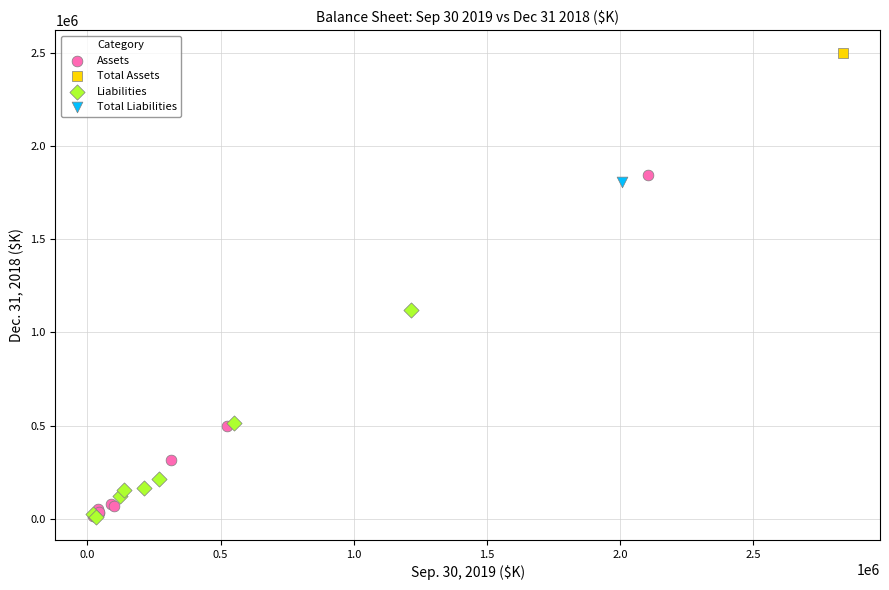

What are all the series names shown in the legend?

Assets, Total Assets, Liabilities, Total Liabilities